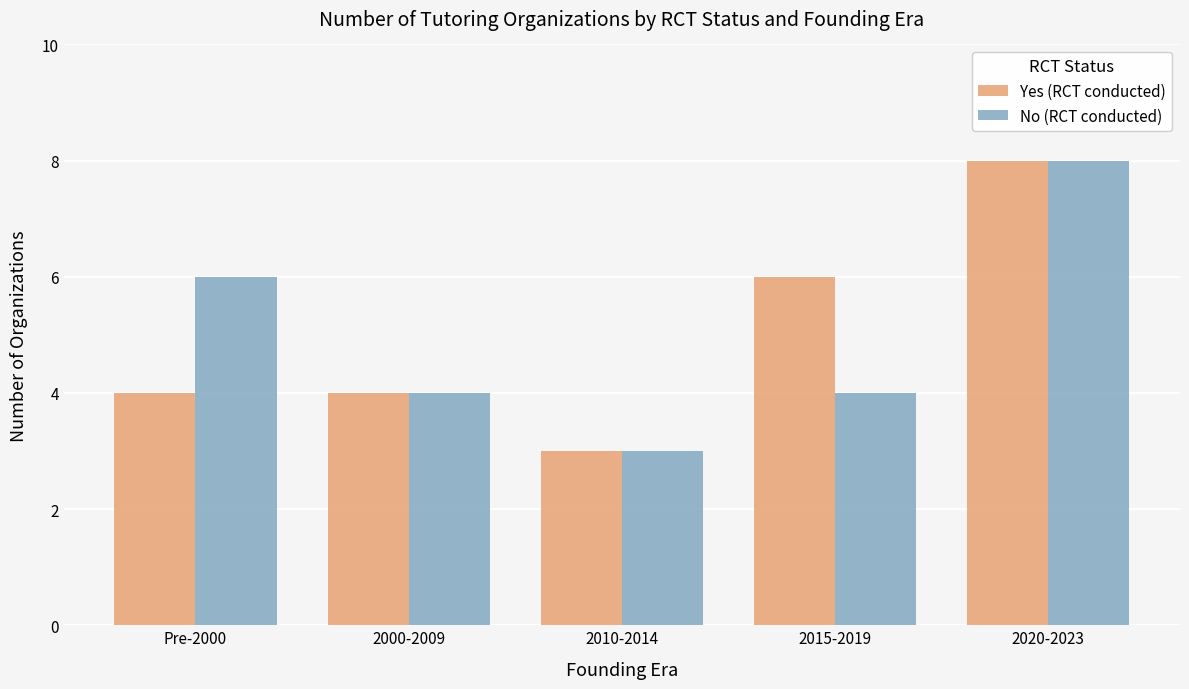

What is the smallest value displayed?

3